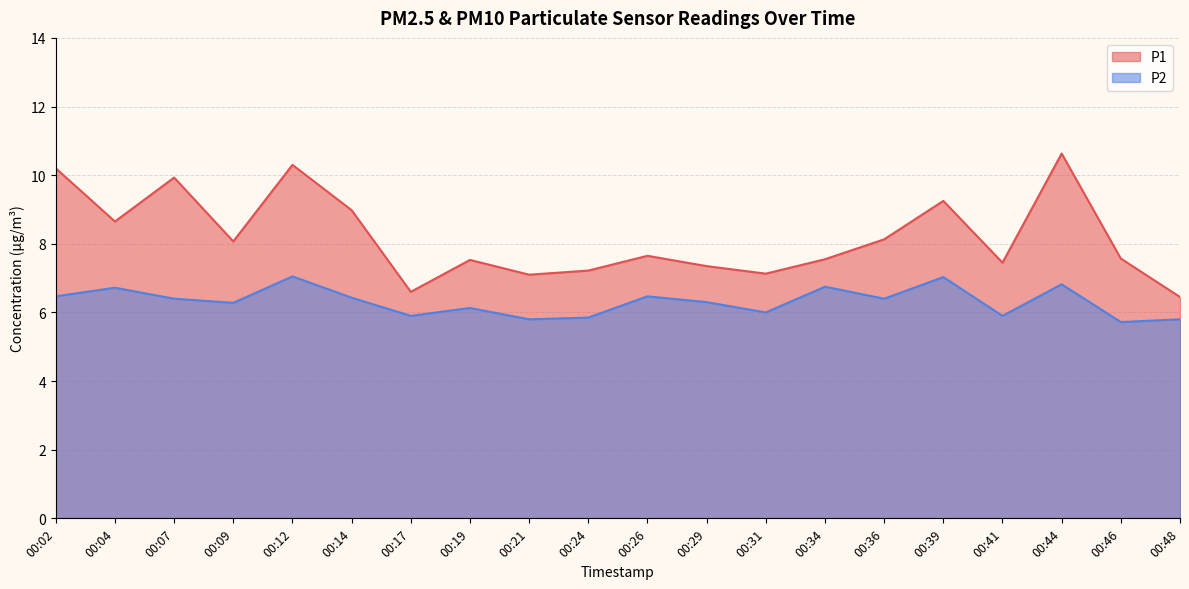

Reading right to left, extract all data points from this chart.

P1: 00:48=6.5	00:46=7.6	00:44=10.6	00:41=7.5	00:39=9.2	00:36=8.1	00:34=7.5	00:31=7.1	00:29=7.3	00:26=7.7	00:24=7.2	00:21=7.1	00:19=7.5	00:17=6.6	00:14=9.0	00:12=10.3	00:09=8.1	00:07=9.9	00:04=8.7	00:02=10.2
P2: 00:48=5.8	00:46=5.7	00:44=6.8	00:41=5.9	00:39=7.0	00:36=6.4	00:34=6.8	00:31=6.0	00:29=6.3	00:26=6.5	00:24=5.8	00:21=5.8	00:19=6.1	00:17=5.9	00:14=6.4	00:12=7.0	00:09=6.3	00:07=6.4	00:04=6.7	00:02=6.5